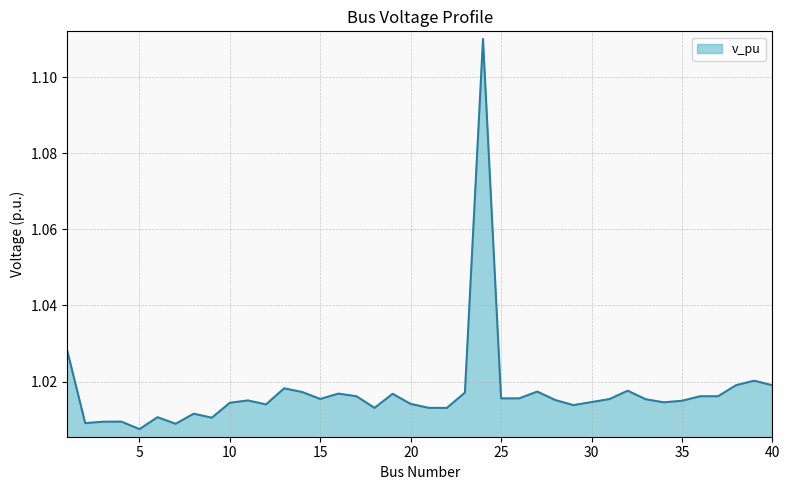

How many lines are shown in the chart?

1